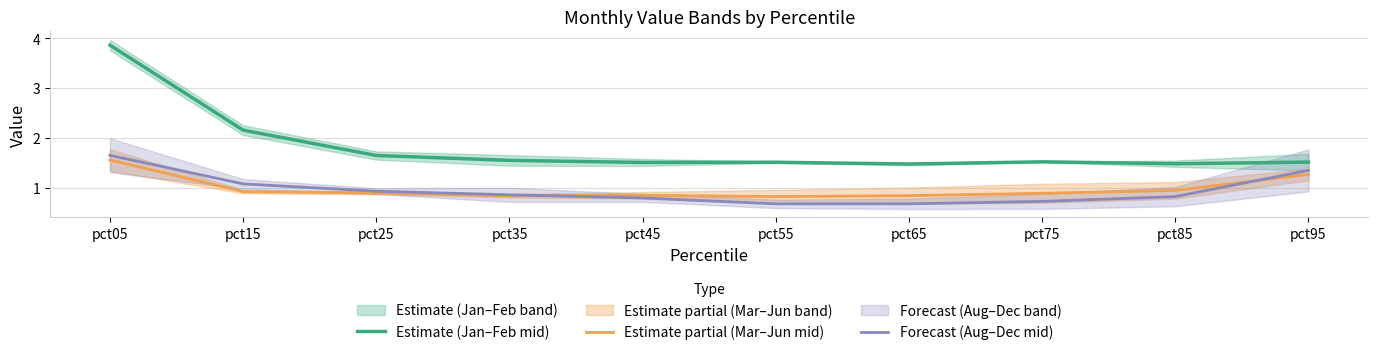

Read the Forecast (Aug–Dec mid) value at pct65.

0.7